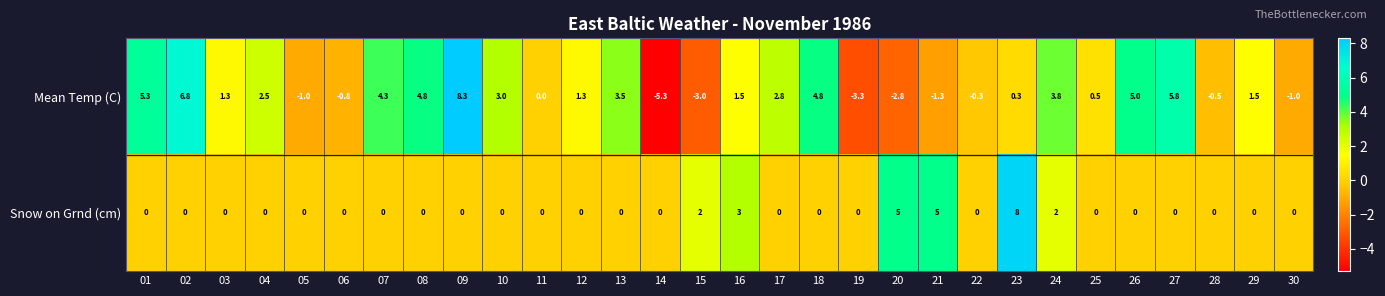

Between 19 and 25, which series saw the biggest shift?

Mean Temp (C)